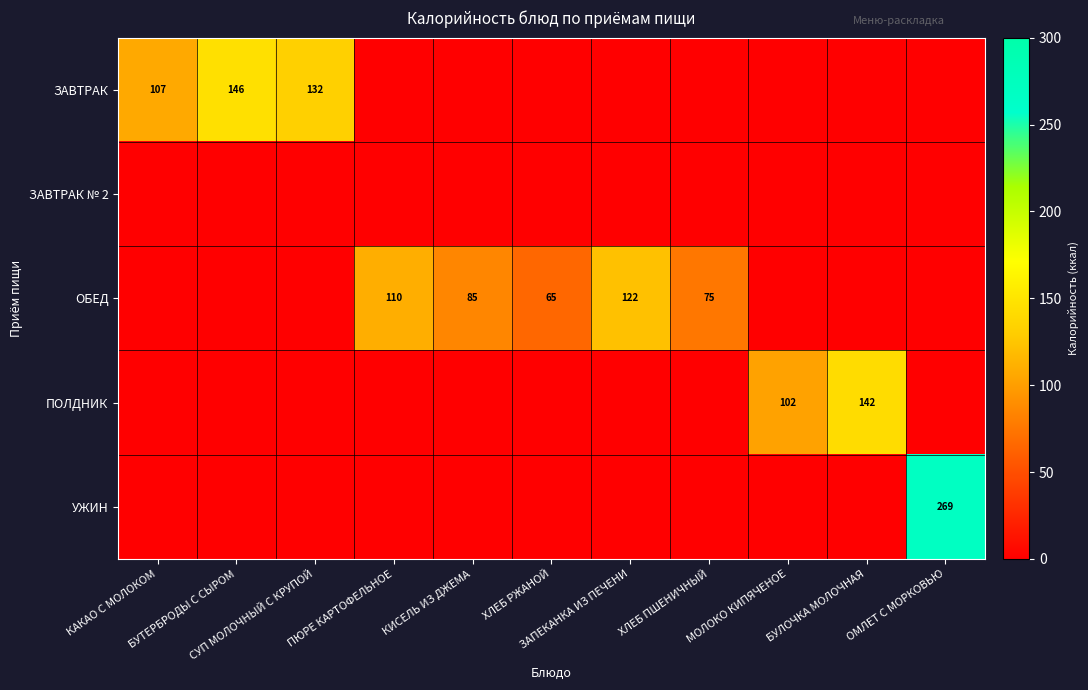

What is the difference between the maximum and minimum values in the ПОЛДНИК series?

142.0